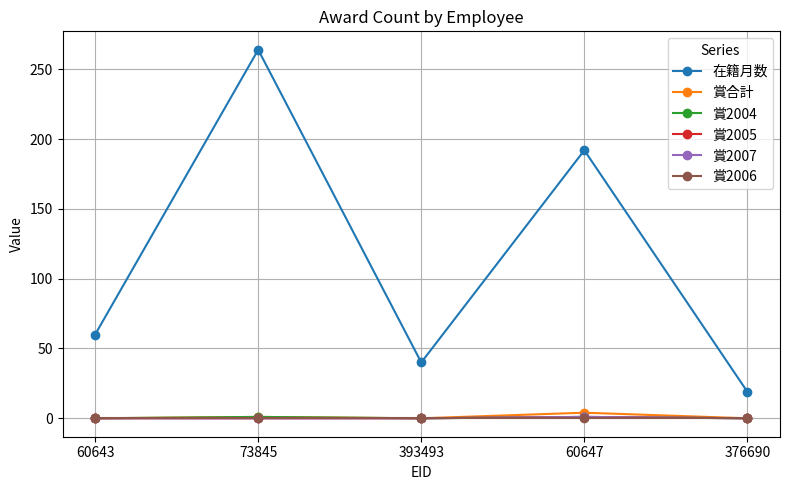

What is the difference between the maximum and second lowest values in the 在籍月数 series?

224